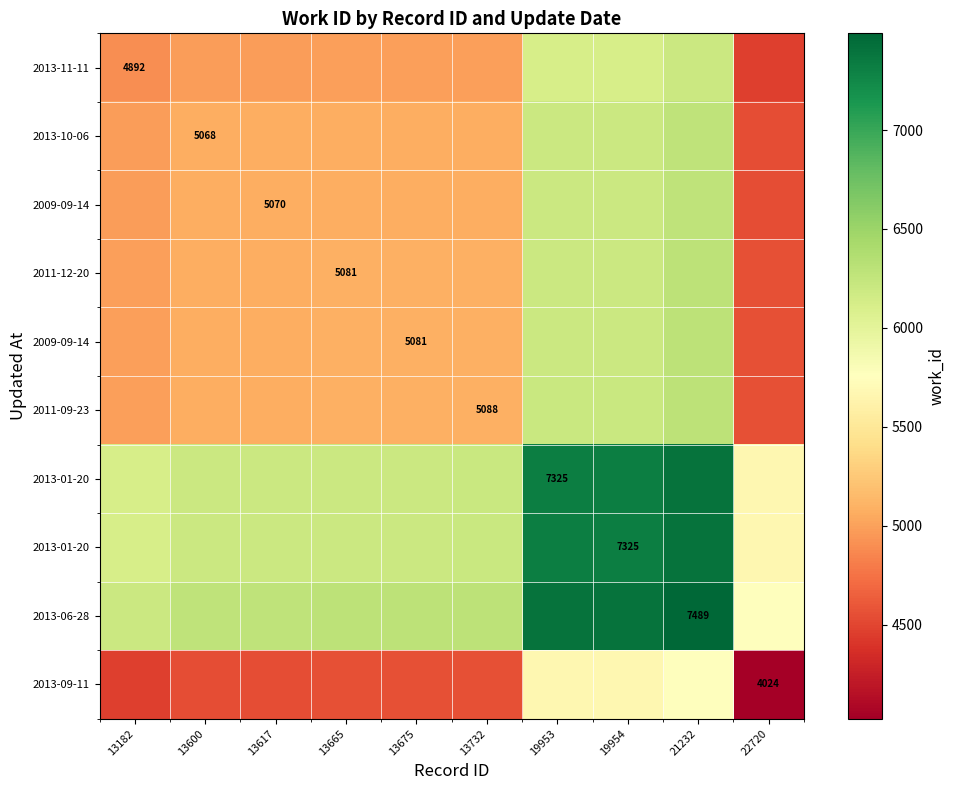

At which category is the sum across all series the highest?

21232